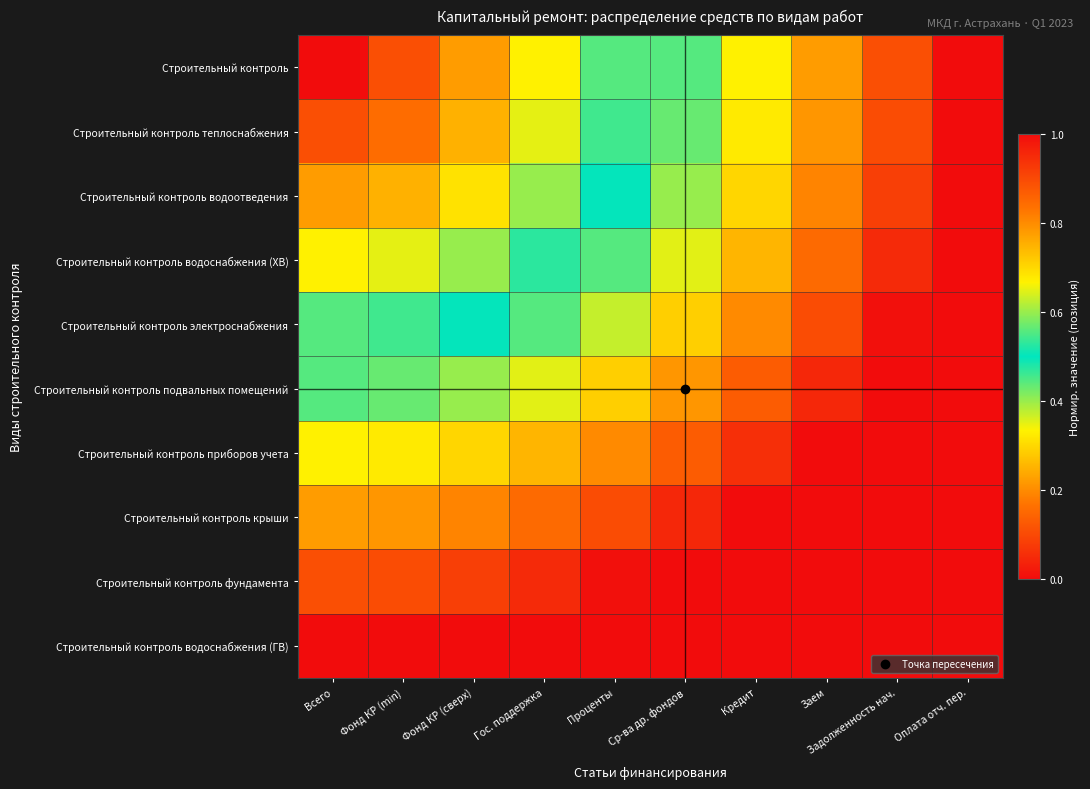

At which category does the chart reach its peak across all series?

Оплата отч. пер.